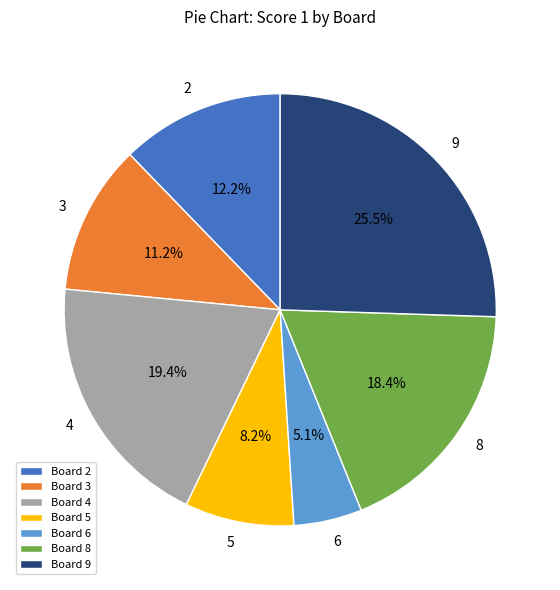

Which slice is the largest?

9